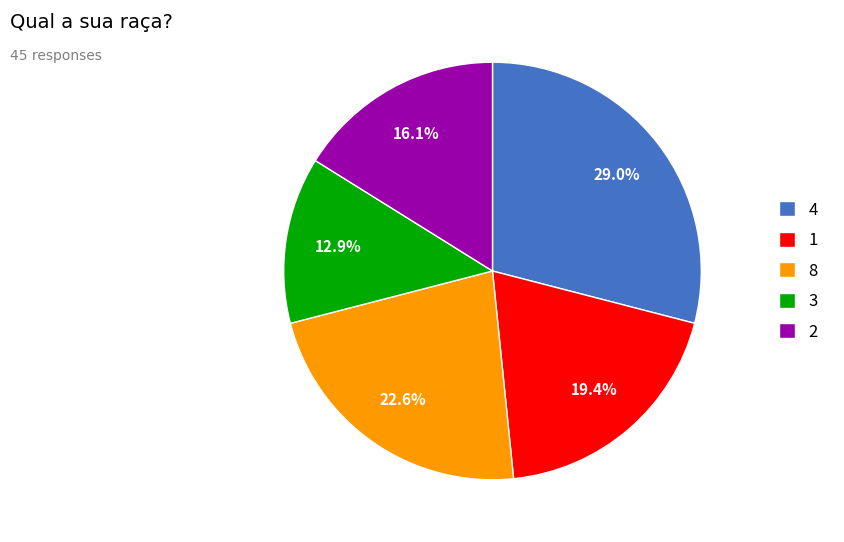

How many segments does this pie chart have?

5